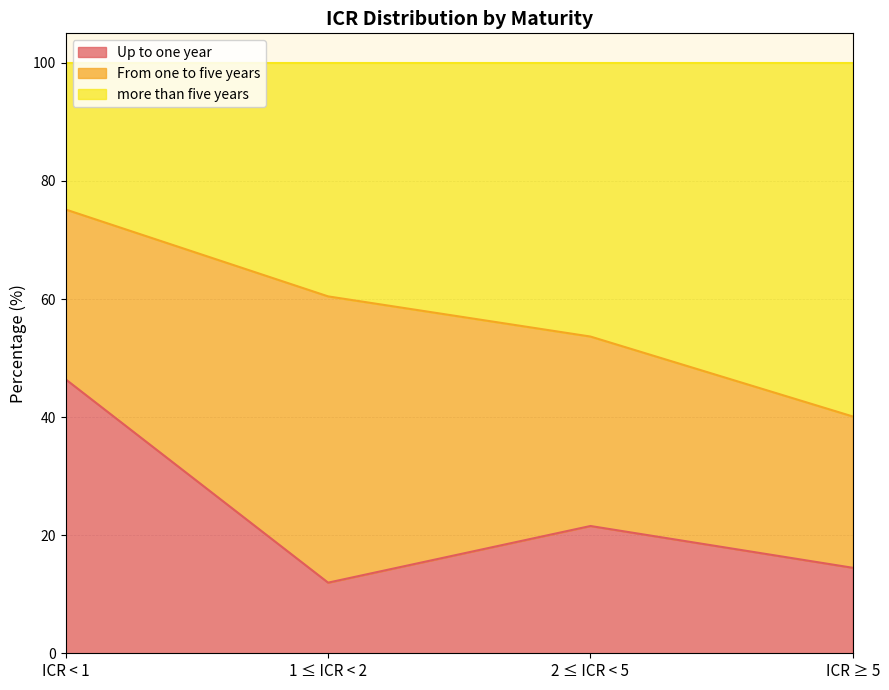

True or false: Up to one year has a value of 4.5 at 2 ≤ ICR < 5.

False